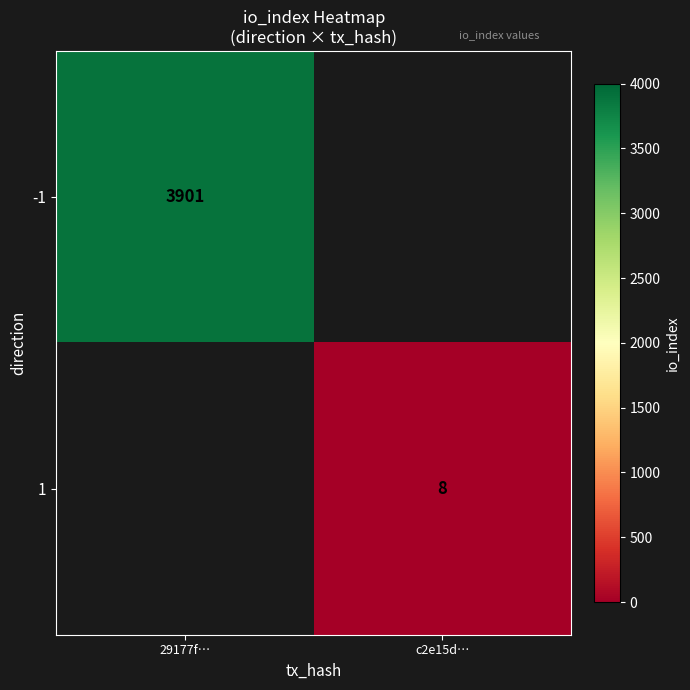

Is it true that 1 equals 13 at c2e15d…?

False